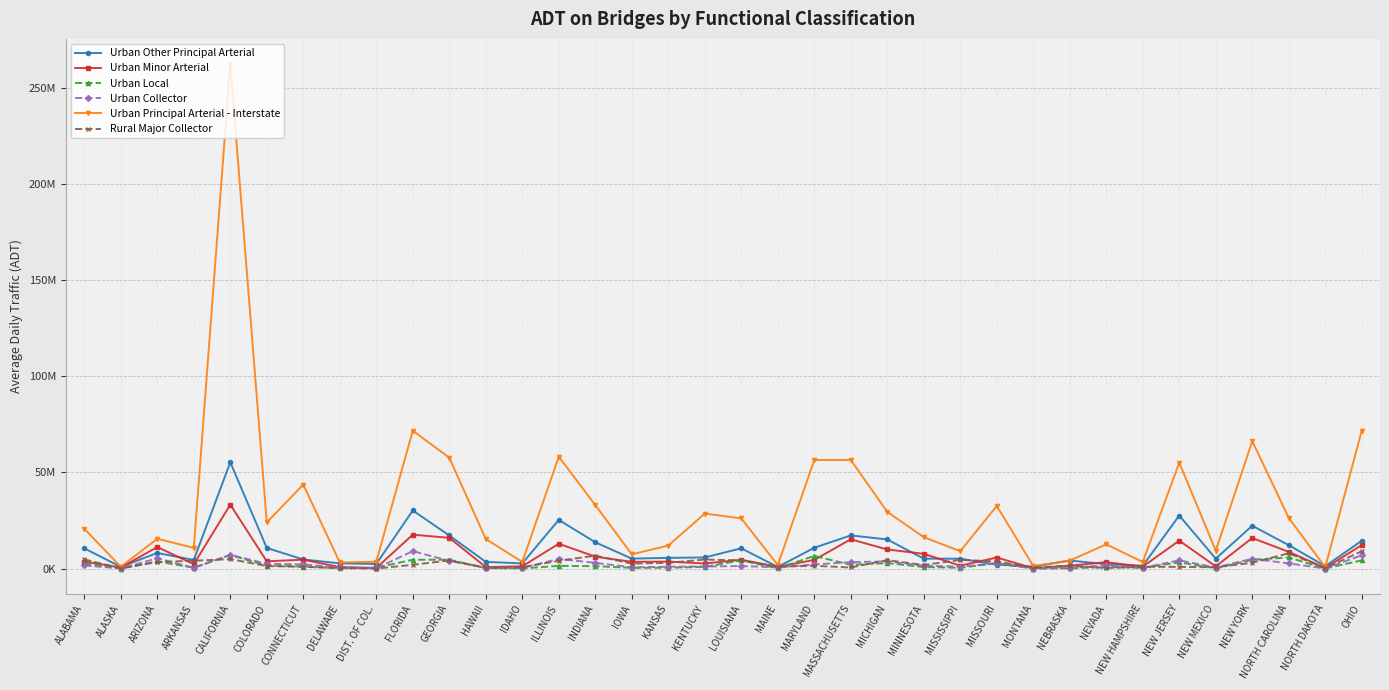

What is the label of the 36th point from the right?

ALABAMA